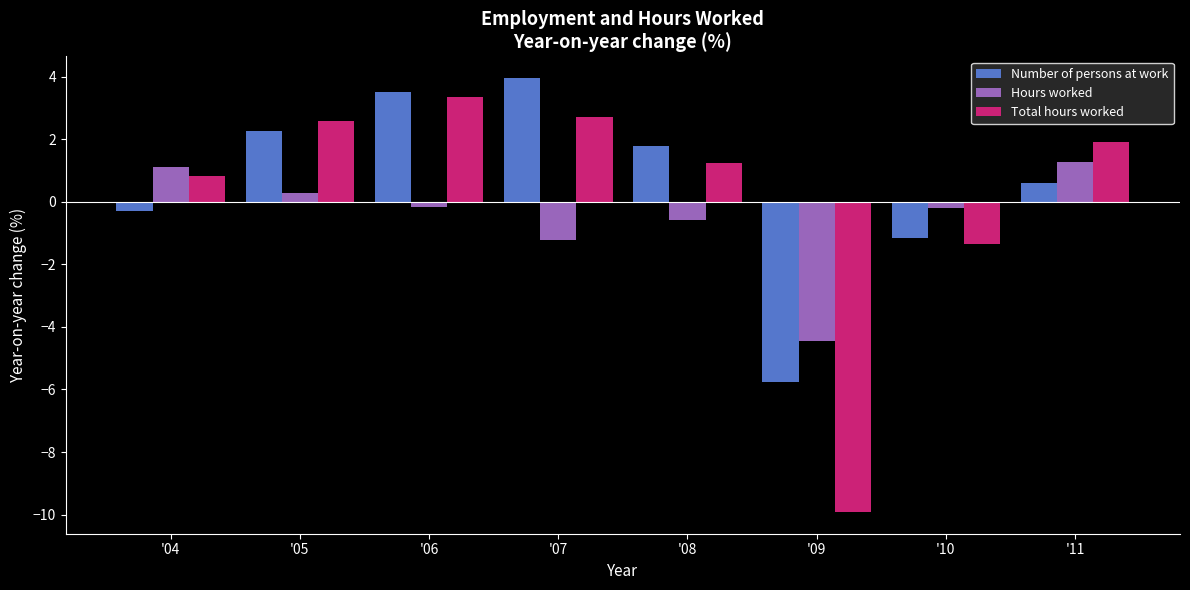

What value does the Hours worked series have at '11?

1.3